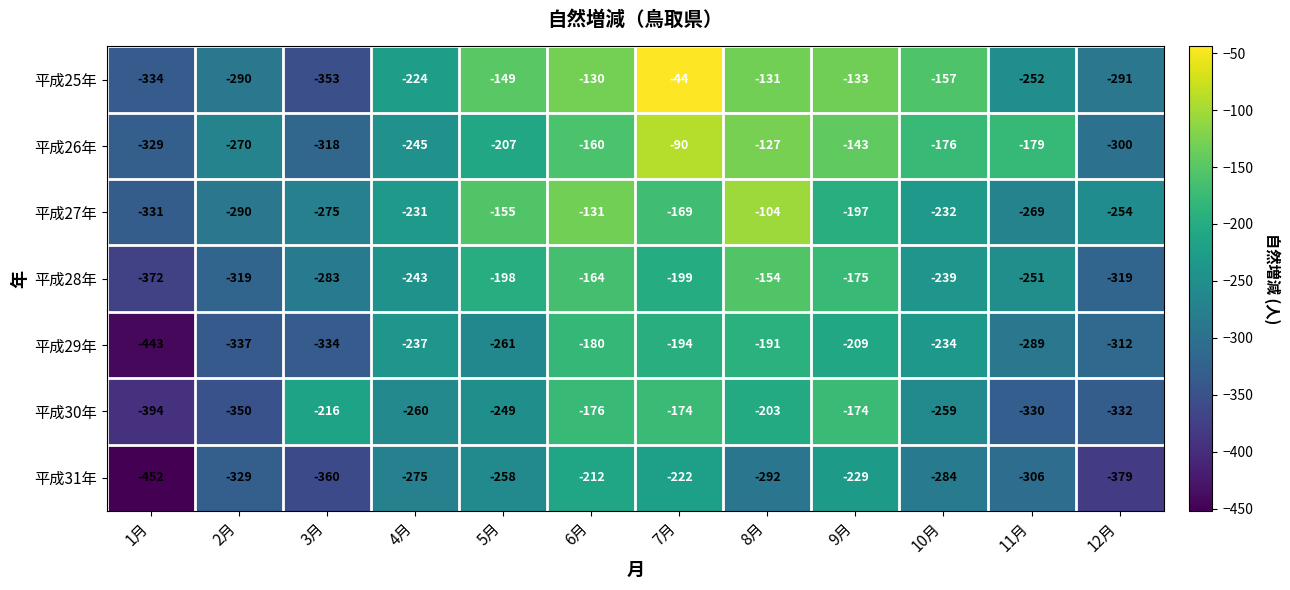

How many values in the 平成29年 series exceed -237?

5